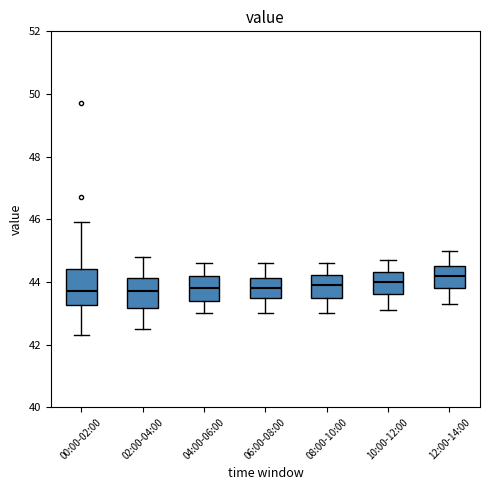

Reading left to right, read every box against the y-axis: the position of its median line, the range the box covers, and the ends of its whiskers. The values are not printed on the chart, so give them approximately, as read against the axis.

00:00-02:00: median 43.8, box 43.2 to 44.4, whiskers 42.4 to 46.0
02:00-04:00: median 43.8, box 43.2 to 44.2, whiskers 42.6 to 44.8
04:00-06:00: median 43.8, box 43.4 to 44.2, whiskers 43.0 to 44.6
06:00-08:00: median 43.8, box 43.6 to 44.2, whiskers 43.0 to 44.6
08:00-10:00: median 44.0, box 43.6 to 44.2, whiskers 43.0 to 44.6
10:00-12:00: median 44.0, box 43.6 to 44.4, whiskers 43.2 to 44.8
12:00-14:00: median 44.2, box 43.8 to 44.6, whiskers 43.4 to 45.0